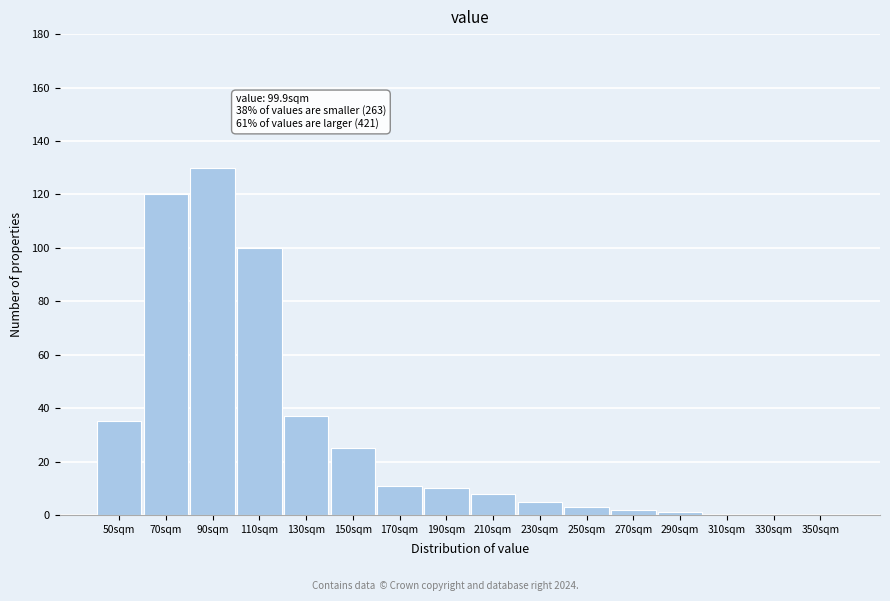

Reading right to left, extract all data points from this chart.

350sqm=0	330sqm=0	310sqm=0	290sqm=1	270sqm=2	250sqm=3	230sqm=5	210sqm=8	190sqm=10	170sqm=11	150sqm=25	130sqm=37	110sqm=100	90sqm=130	70sqm=120	50sqm=35